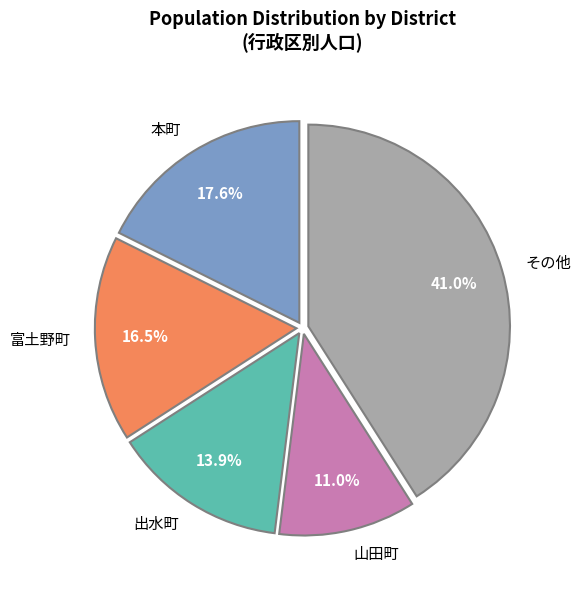

How many slices are in this pie chart?

5